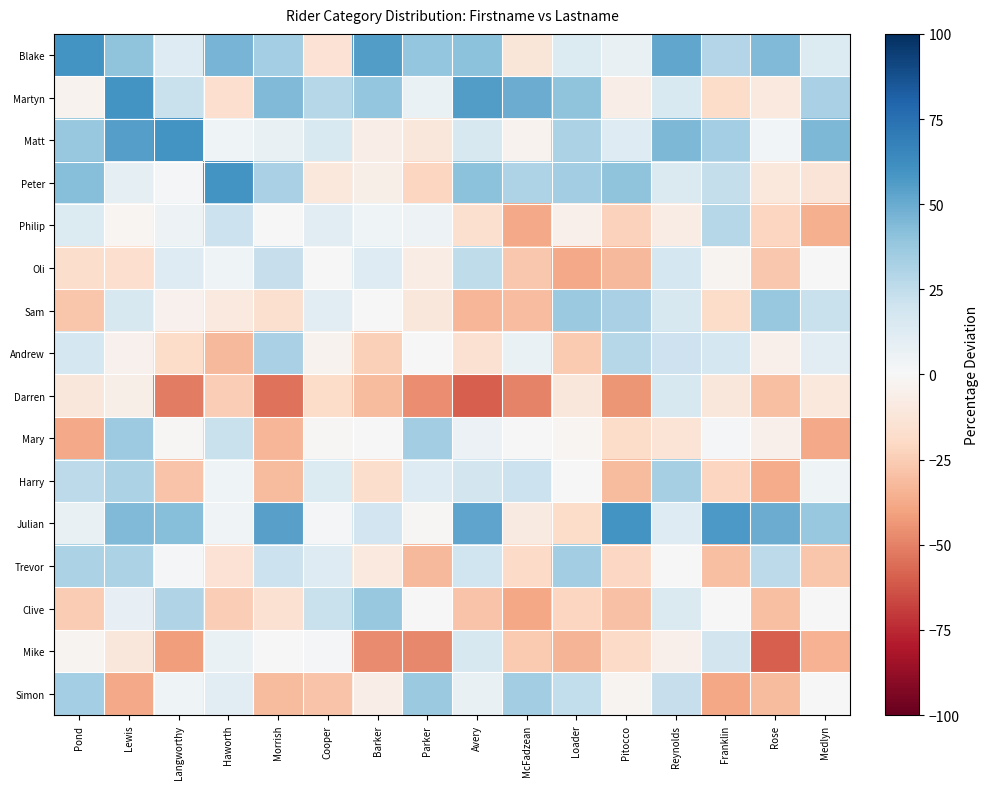

At how many categories does at least one series exceed 8?

16